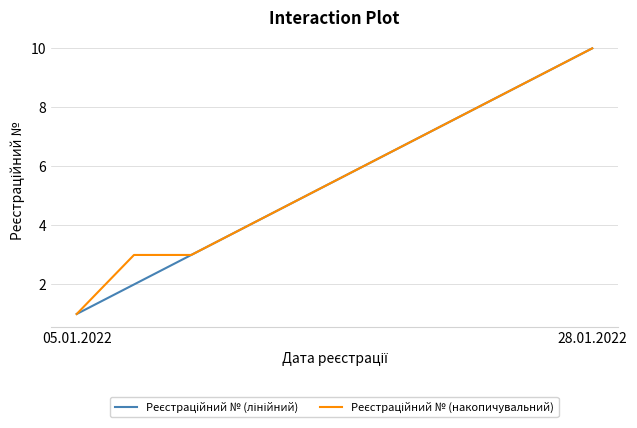

What is the greatest value displayed?

10